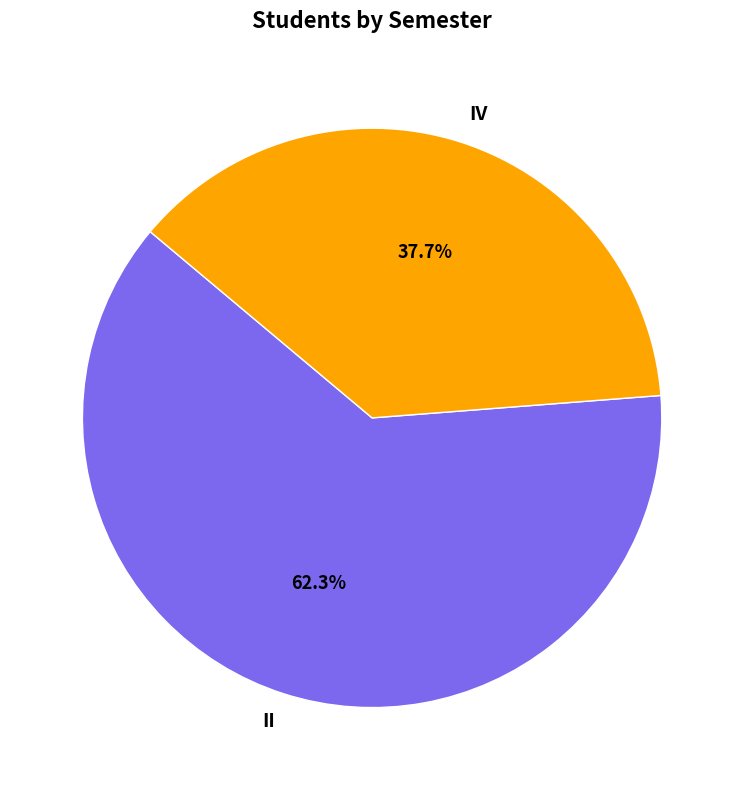

Which has a higher value, IV or II?

II